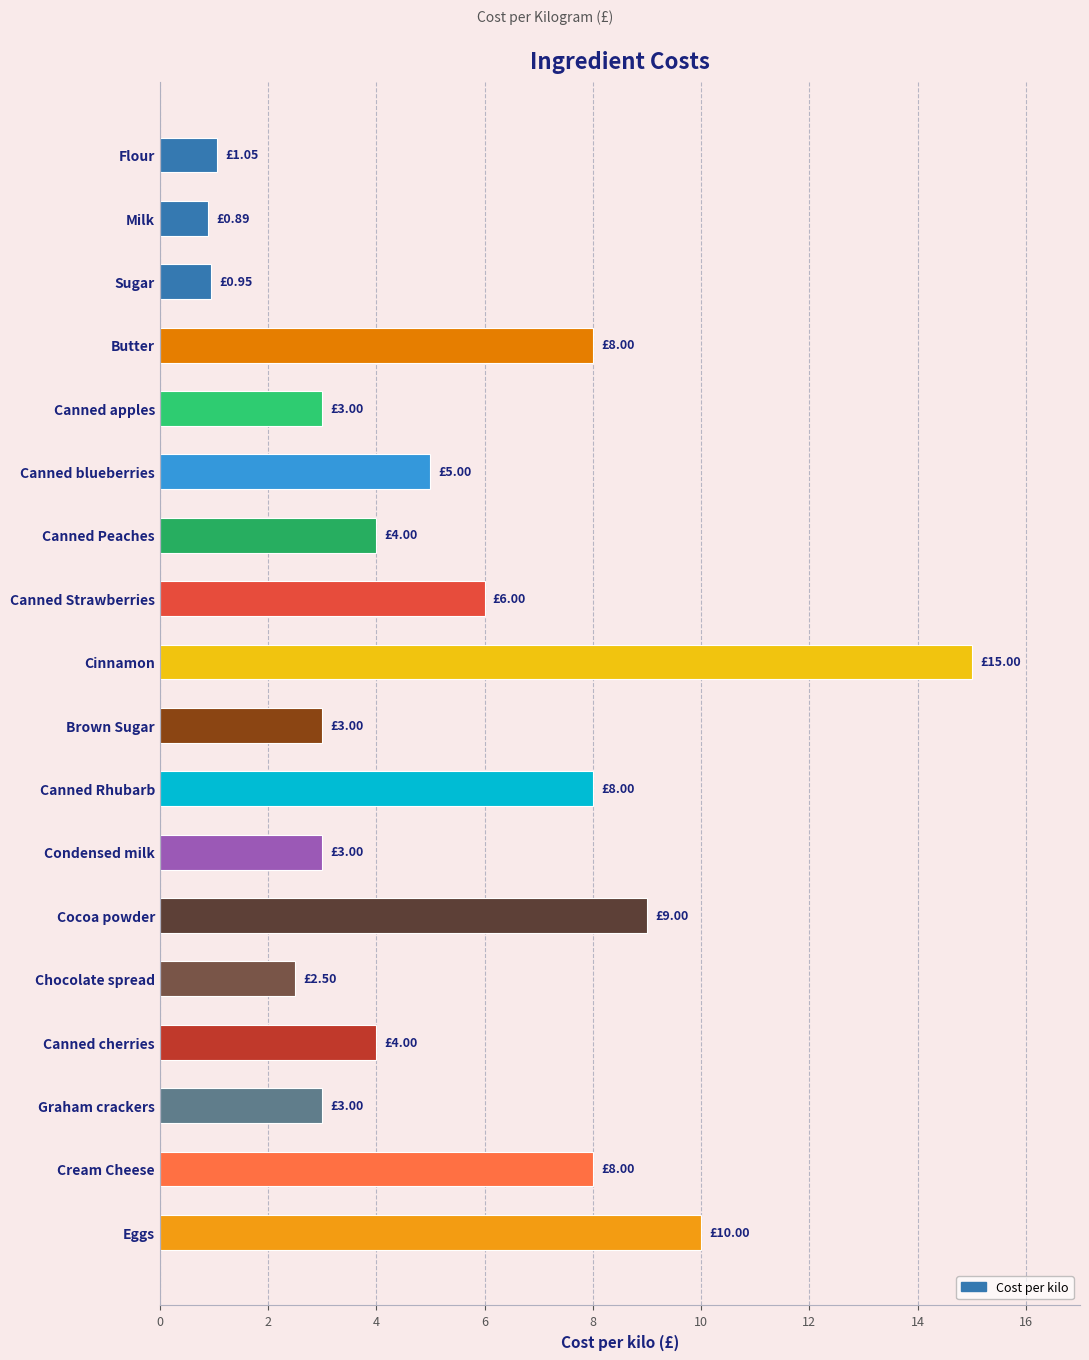

What is the change in value from Canned apples to Cream Cheese?

+5.0